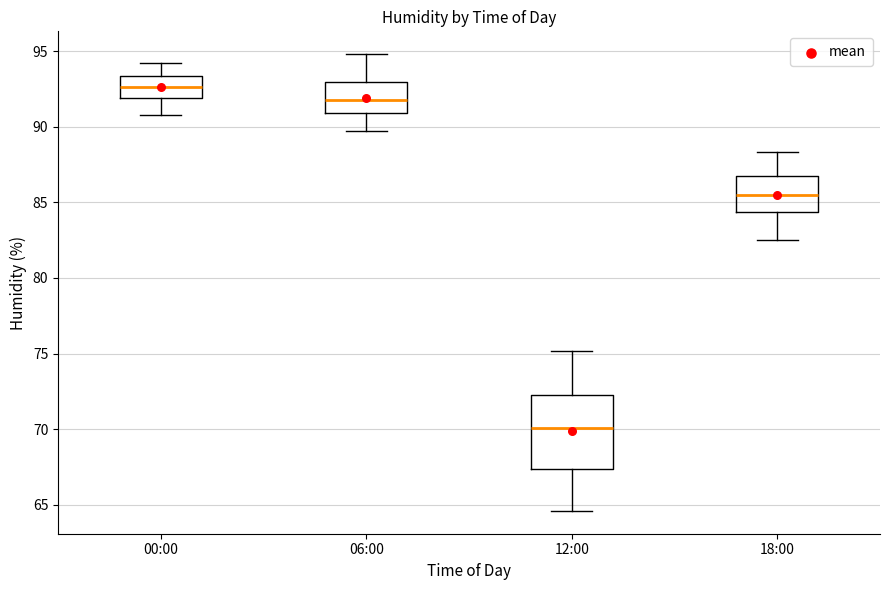

Reading left to right, transcribe this box plot: for each box, give where its median line is, the range the box spans, and where its two whiskers end, as read against the y-axis. The values are not printed on the chart, so give them approximately, as read against the axis.

00:00: median 92.5, box 92.0 to 93.5, whiskers 91.0 to 94.0
06:00: median 92.0, box 91.0 to 93.0, whiskers 89.5 to 95.0
12:00: median 70.0, box 67.5 to 72.5, whiskers 64.5 to 75.0
18:00: median 85.5, box 84.5 to 86.5, whiskers 82.5 to 88.5